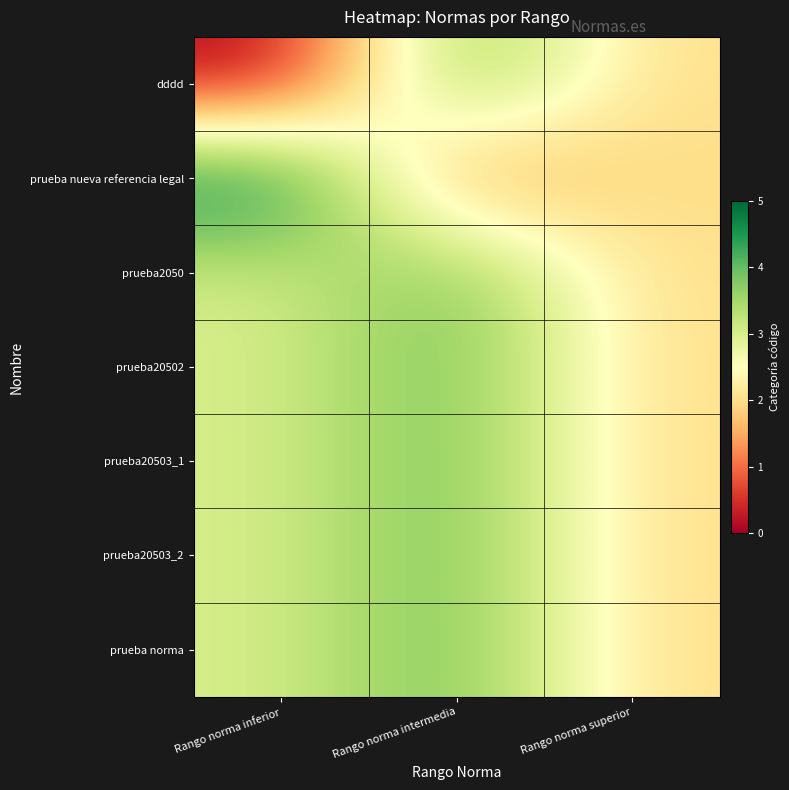

Between Rango norma inferior and Rango norma intermedia, which is larger?

Rango norma intermedia